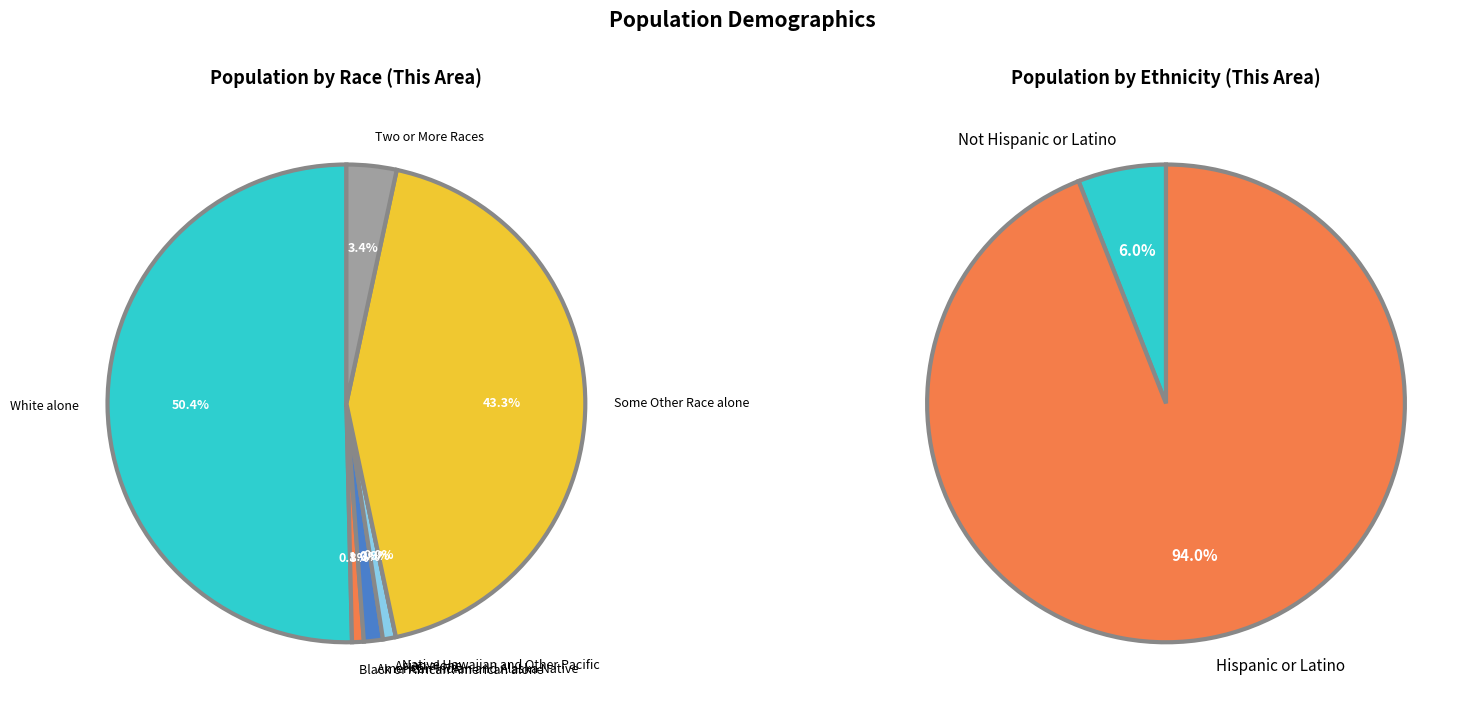

What percentage do Black or African American alone and White alone together represent?

51.2%